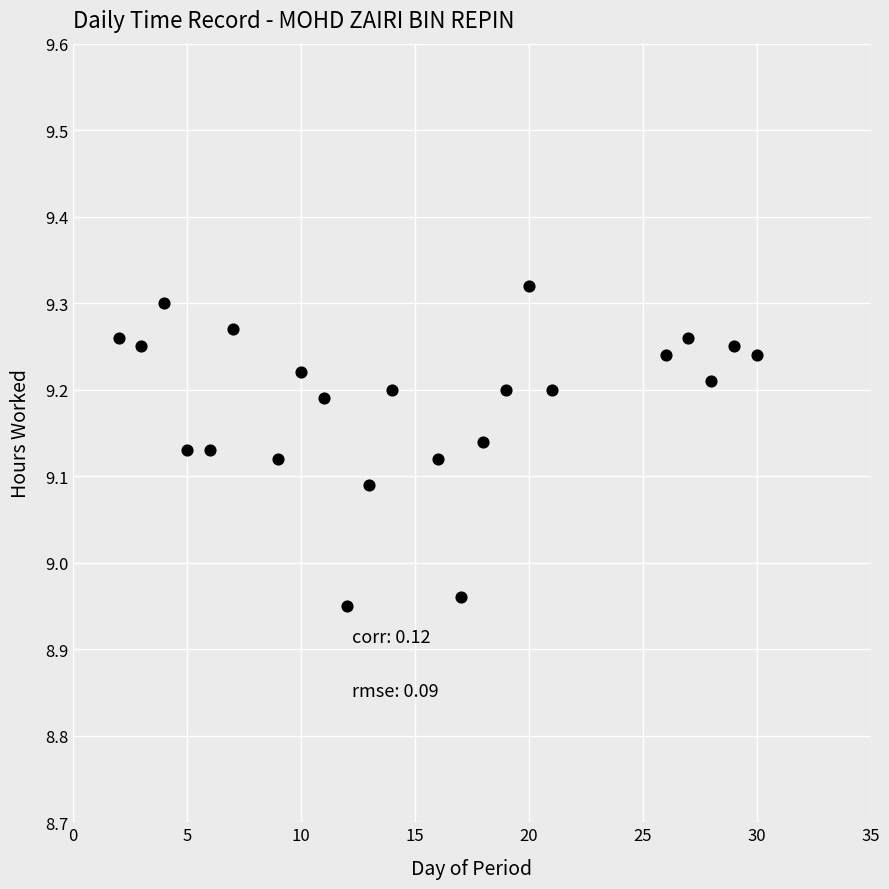

What is the range of X values (max minus min)?

28.0